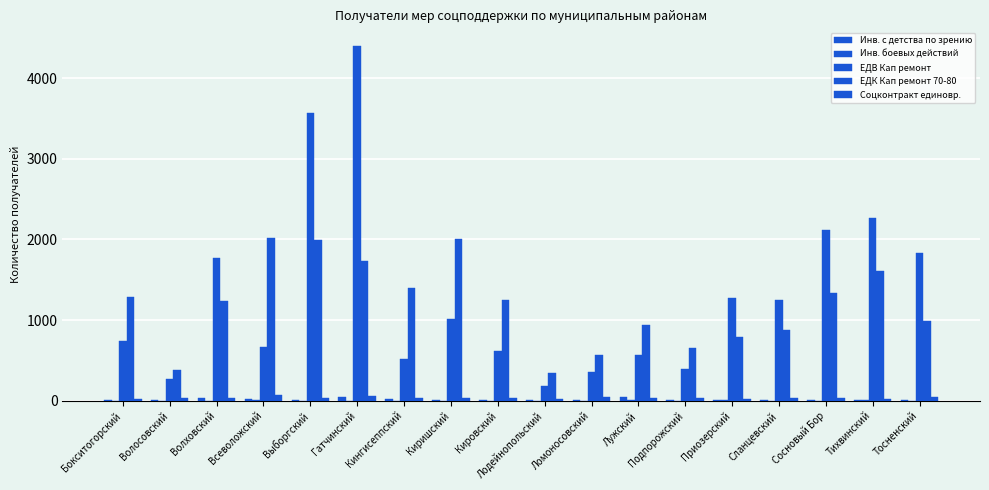

How many categories are shown in the chart?

18